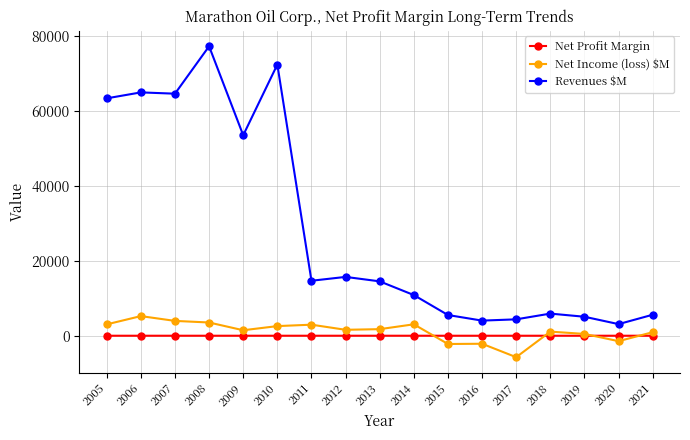

What is the sum of all Revenues $M values?

485030.0